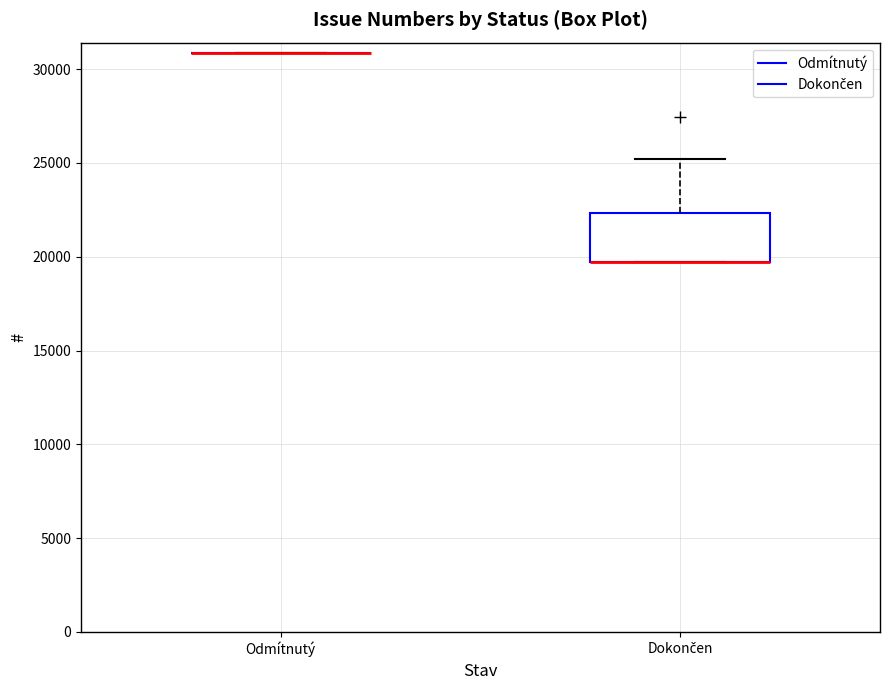

Which box is the tallest, from its lower edge to its upper edge?

Dokončen